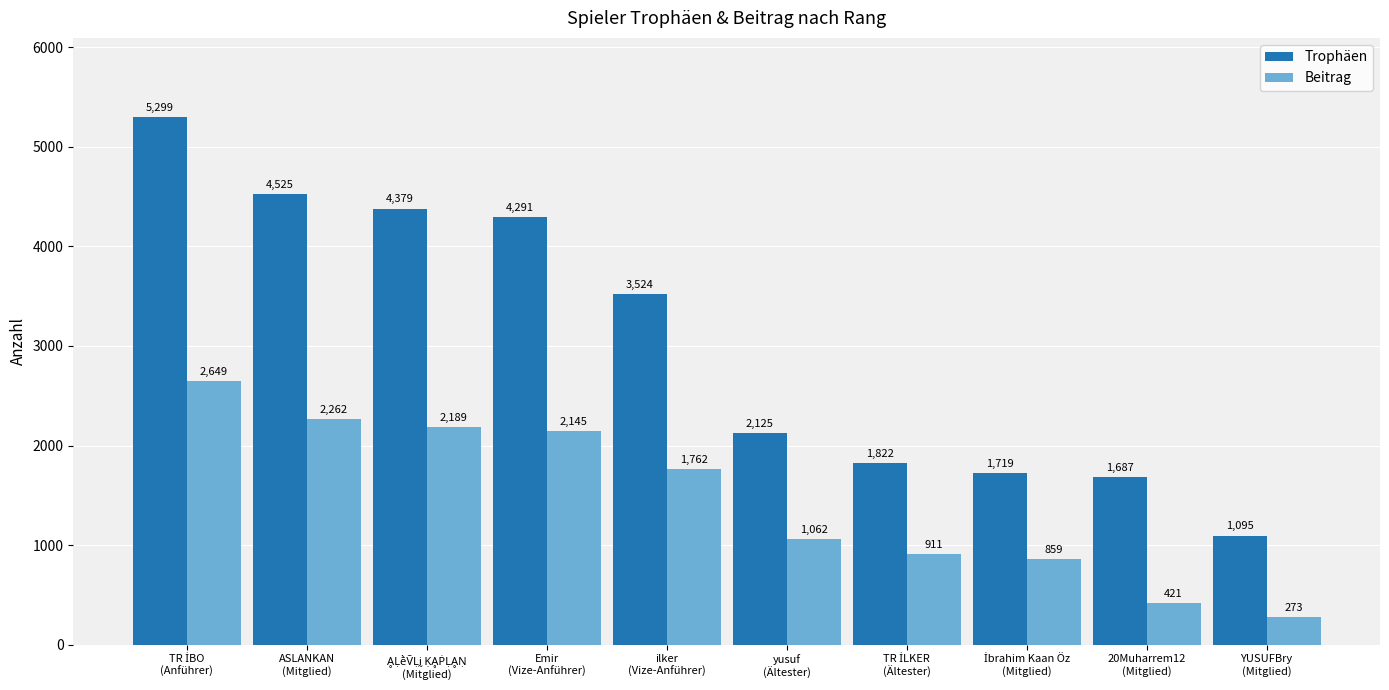

How many data points does each series have?

10